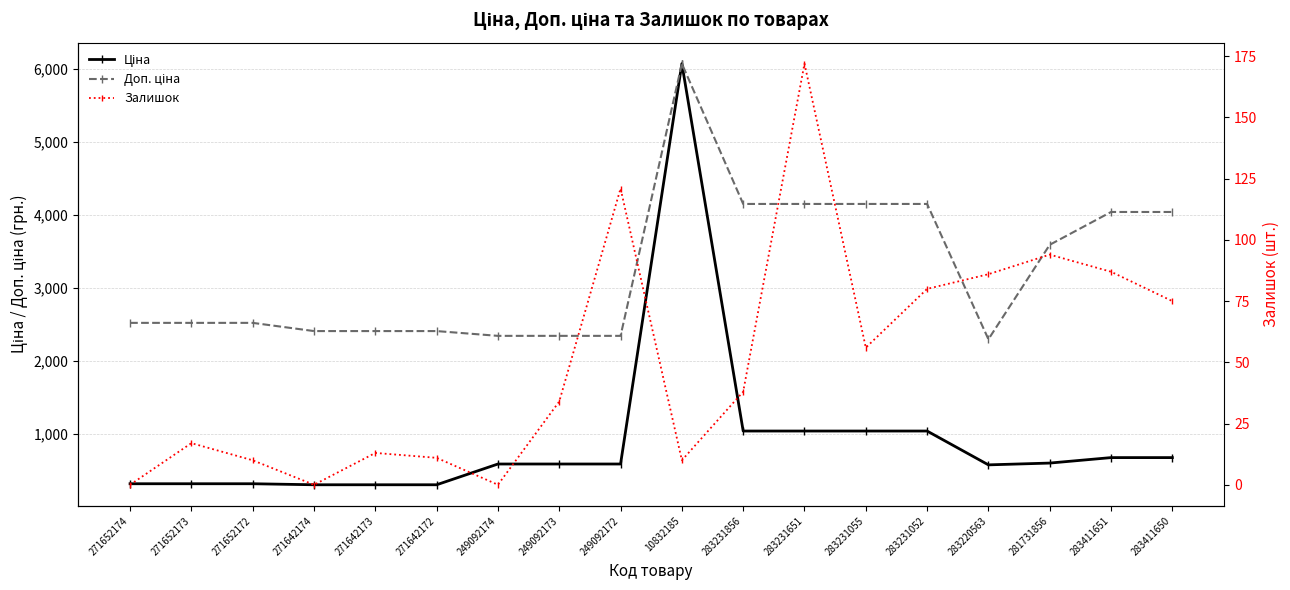

What is the difference between the second highest and second lowest values in the Ціна series?

735.8